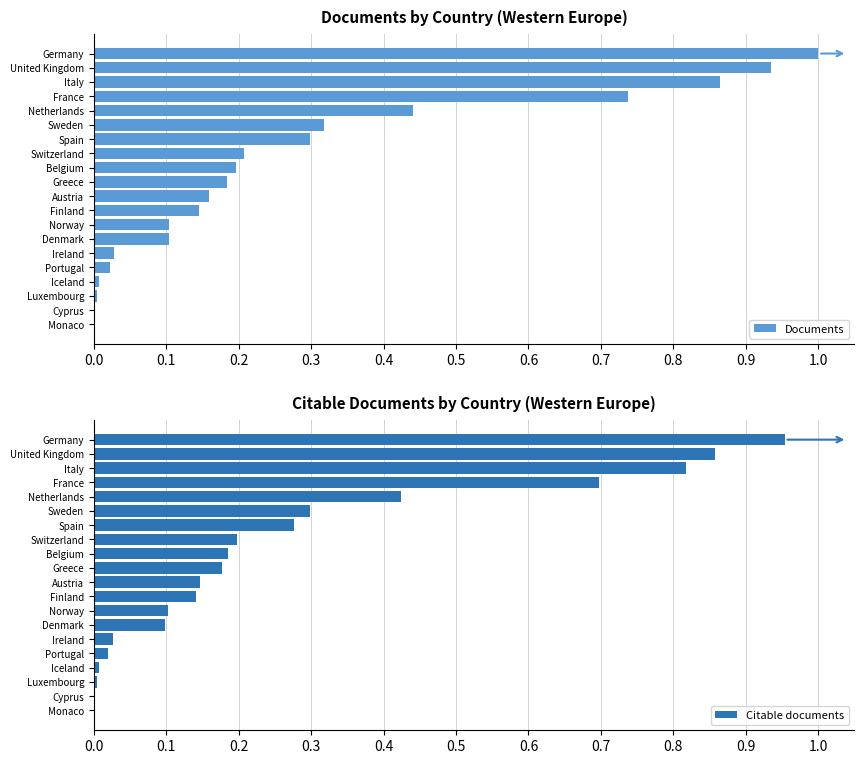

Is it true that Documents equals 0.4 at France?

False